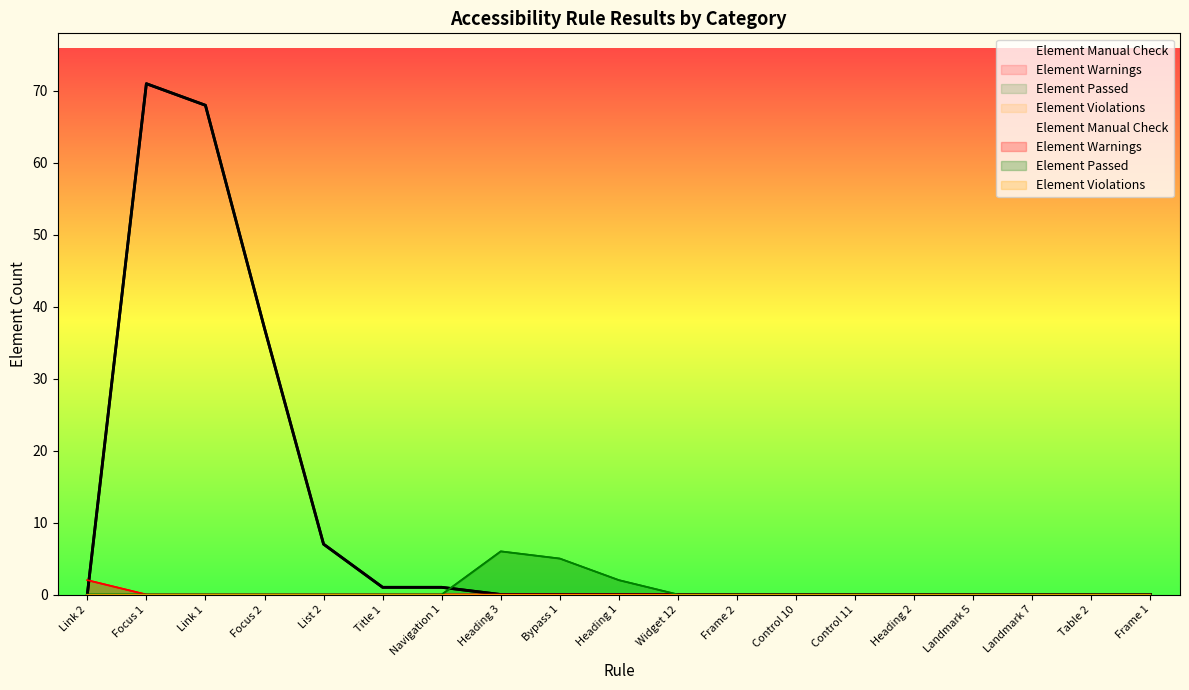

Between which two adjacent categories do Element Manual Check and Element Passed first intersect?

Navigation 1 and Heading 3